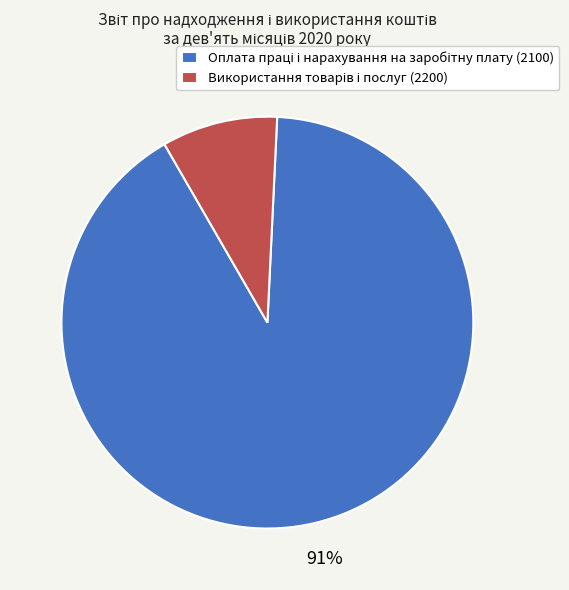

To the nearest percent, what is the average slice percentage?

50%